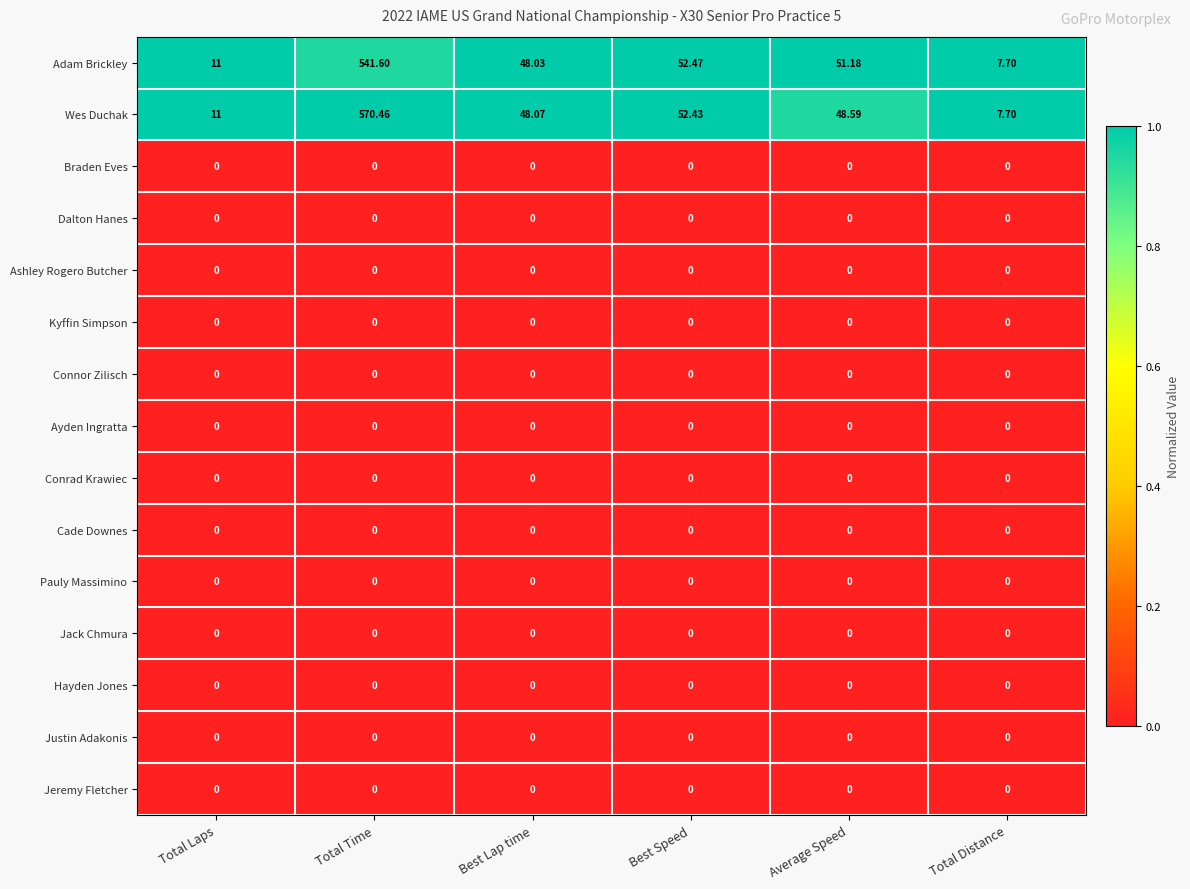

Which series has the largest range (max minus min)?

Wes Duchak